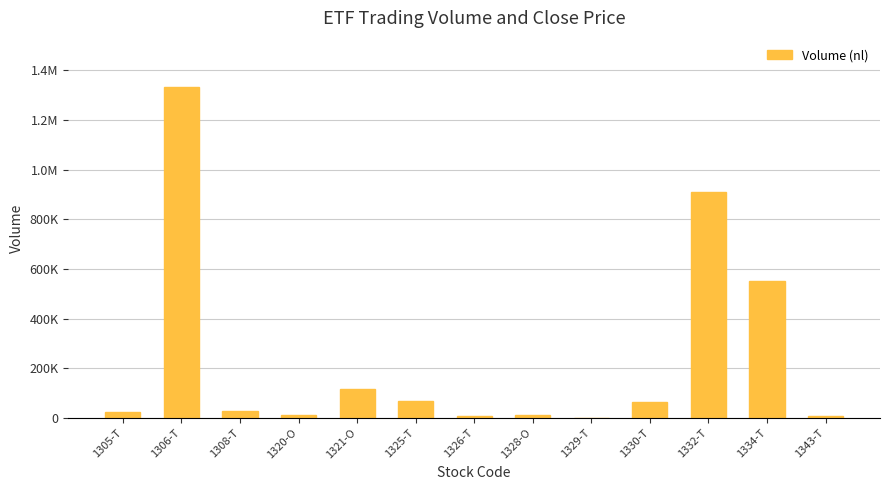

Are the bars horizontal?

No